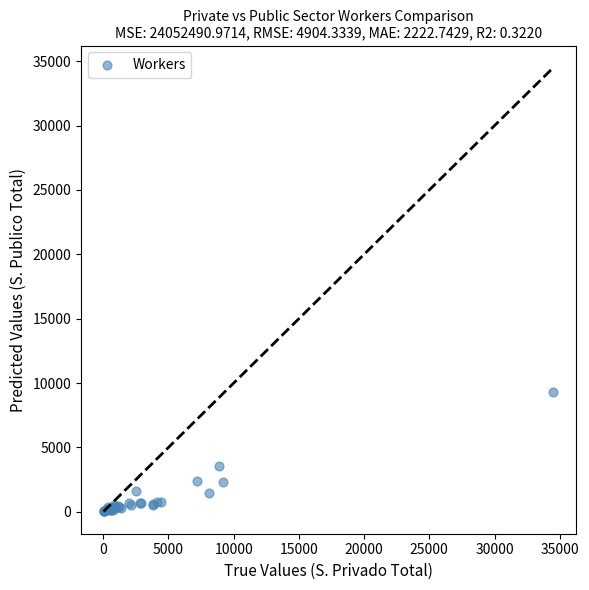

What Y value in the scatter plot is closest to 4676?

3576